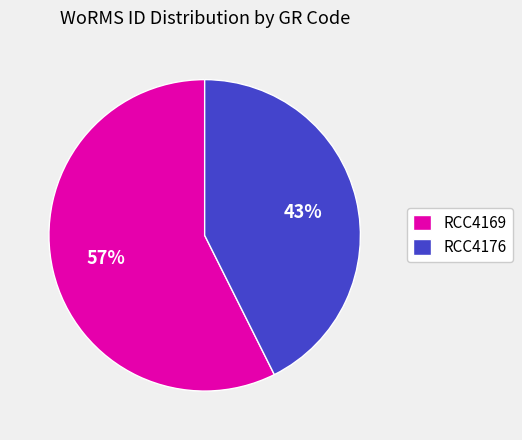

To the nearest percent, what is the average slice percentage?

50%